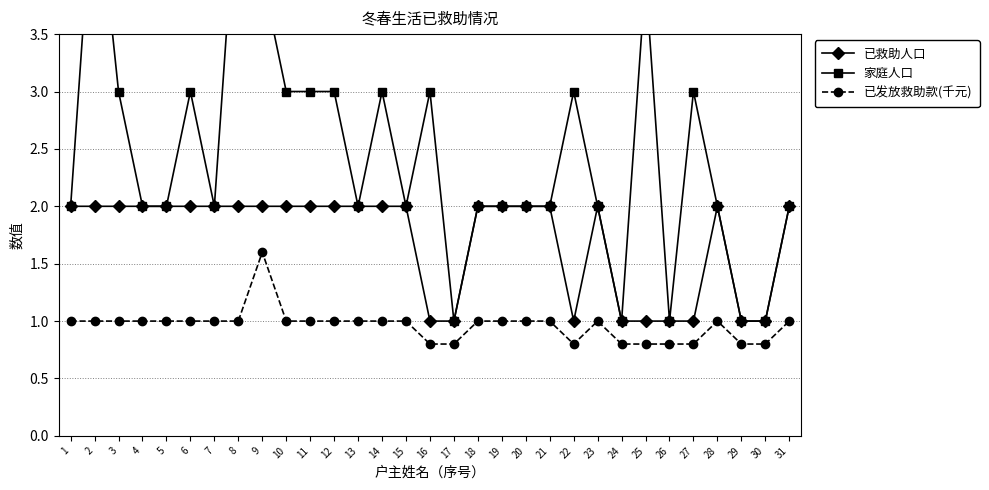

Which series changed the most between 12 and 14?

已救助人口